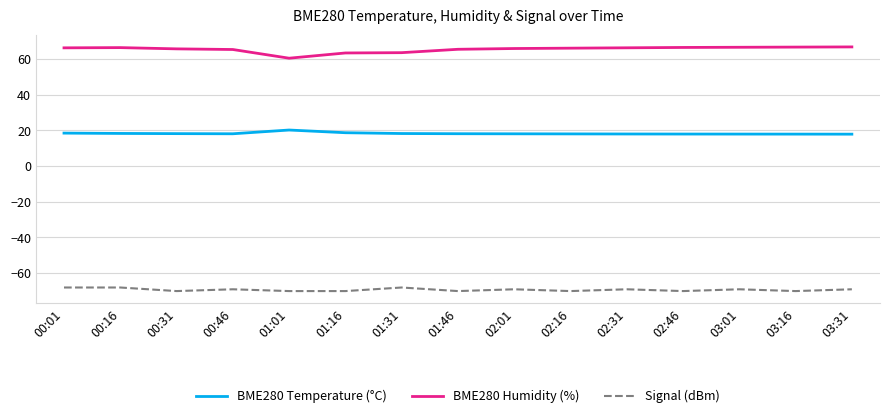

What value does the BME280 Temperature (°C) series have at 02:46?

17.9